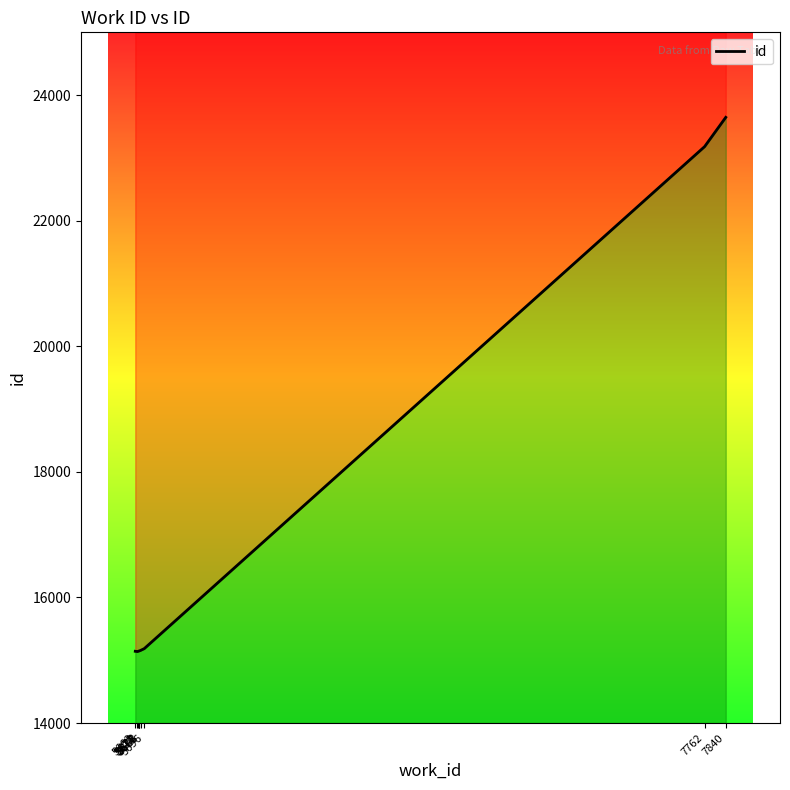

Reading right to left, what are all the values shown in this chart?

7840=23646	7762=23180	5696=15185	5683=15158	5678=15149	5677=15148	5676=15147	5673=15142	5671=15139	5663=15143